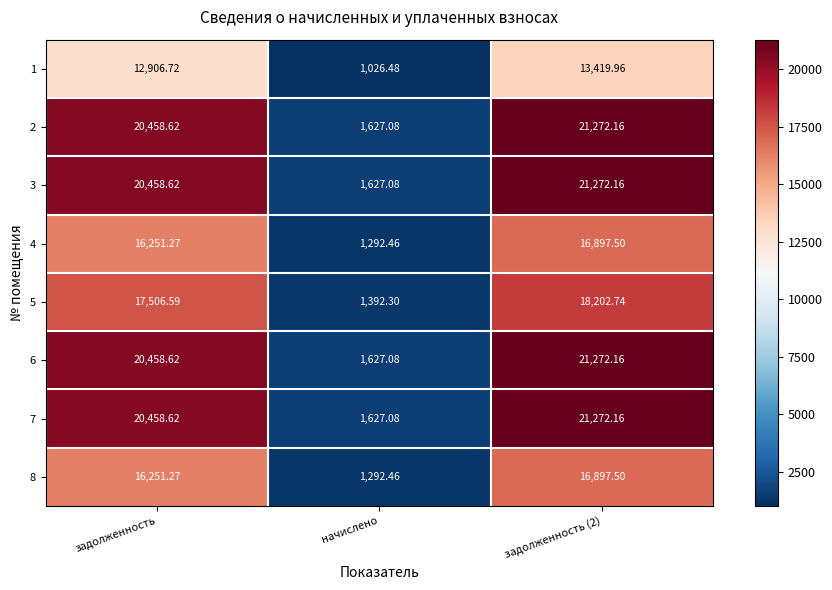

Where is 5 nearest to the value 9797?

задолженность